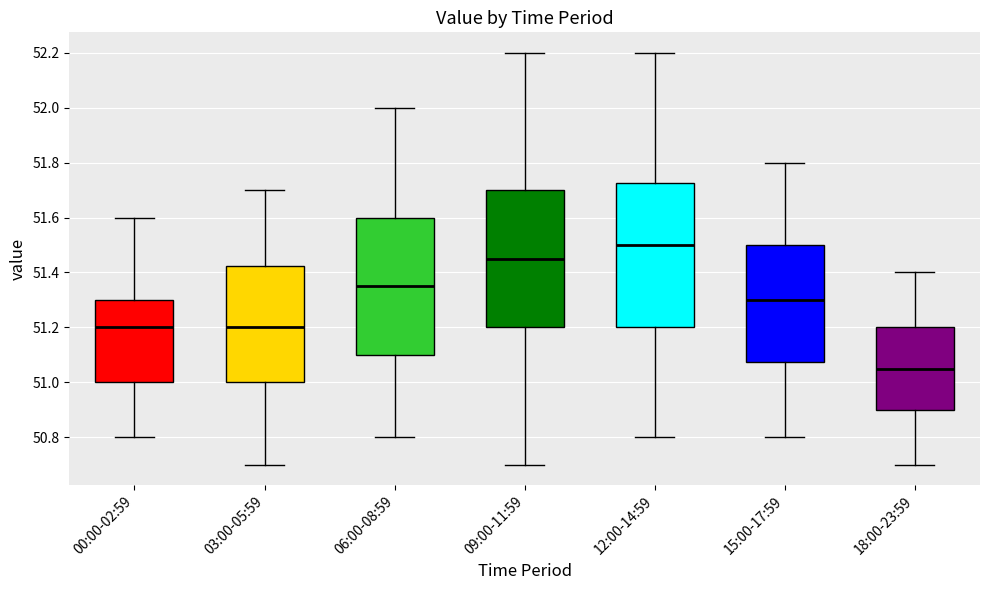

Where does the upper whisker of the box for 15:00-17:59 end on the y-axis? The values are not printed on the chart, so give them approximately, as read against the axis.

51.80